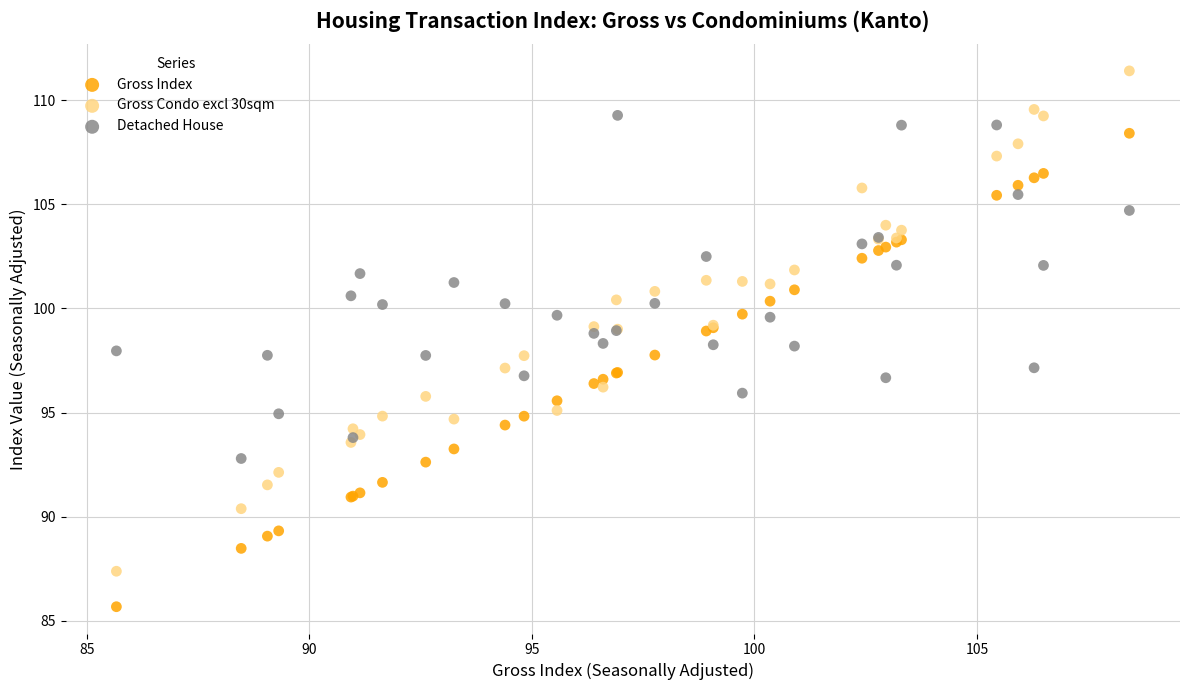

Which series has the widest spread of Y values?

Gross Condo excl 30sqm